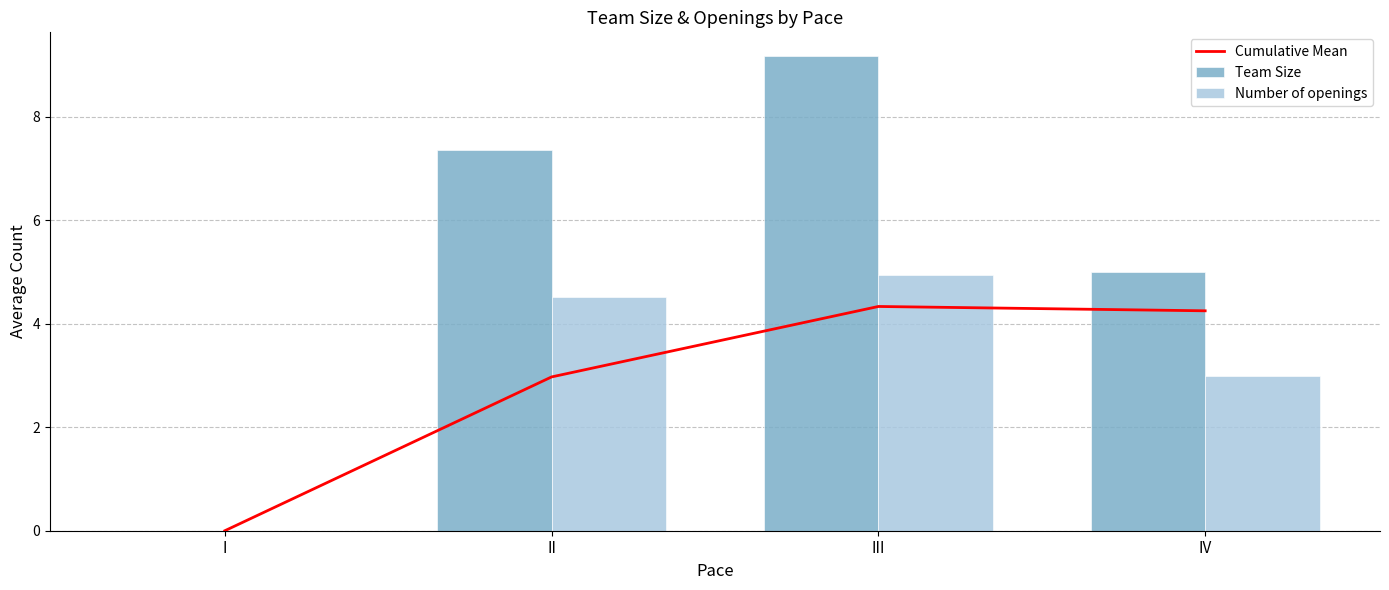

What is the spread (max minus min) of values at IV?

2.0